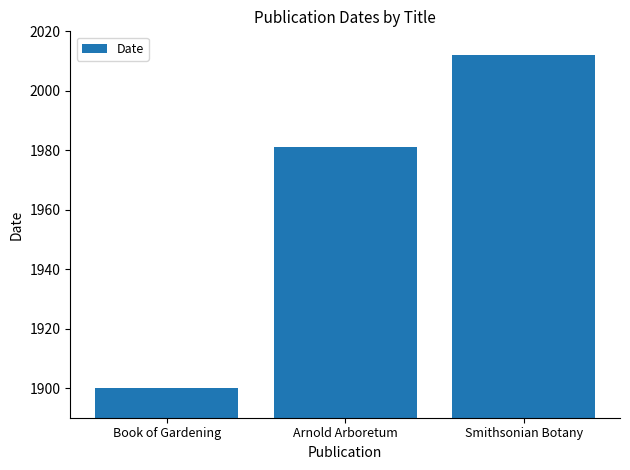

What is the smallest value displayed?

1900